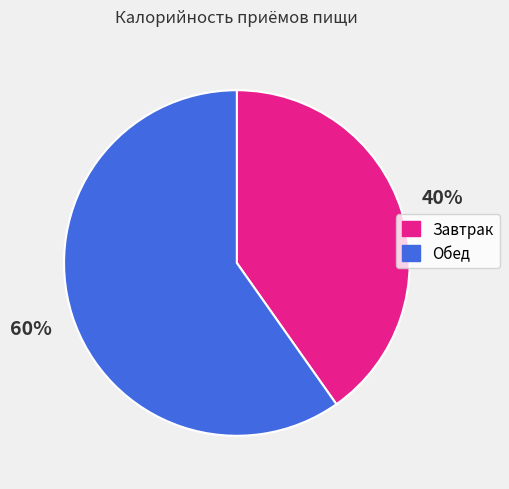

What is the majority slice?

Обед